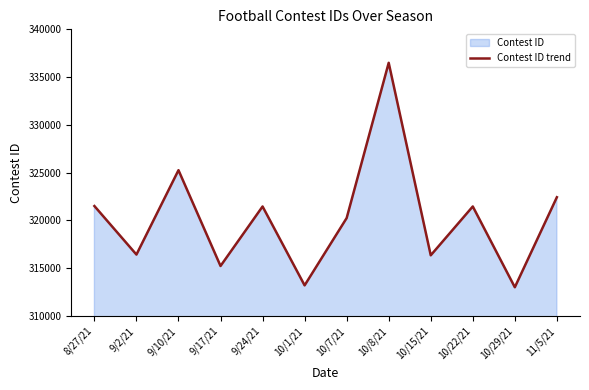

What is the label of the 4th point from the left?

9/17/21